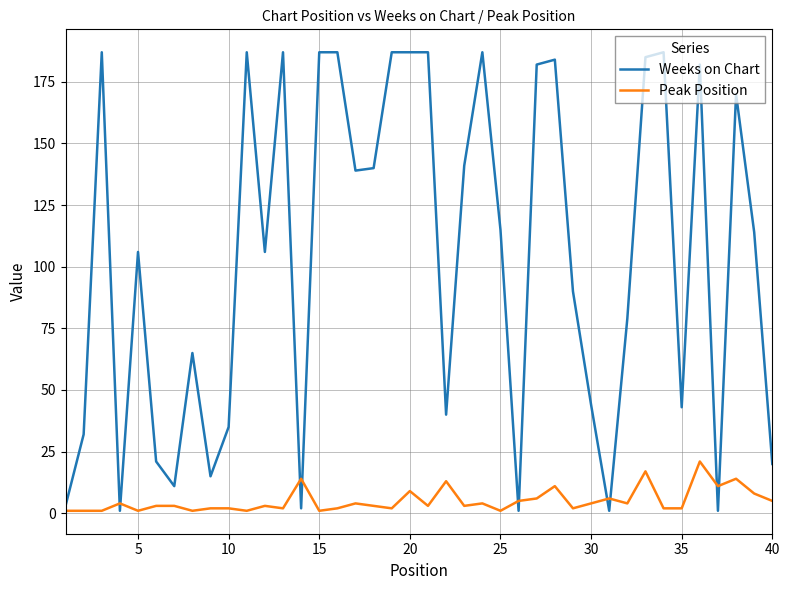

How many categories are shown in the chart?

40